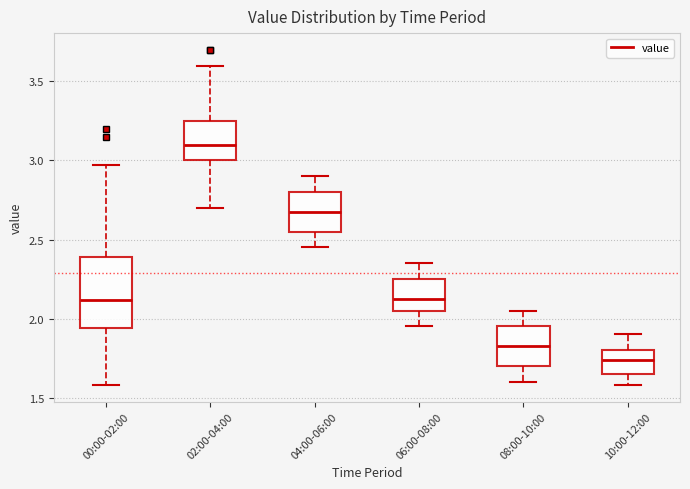

Comparing the boxes themselves (not the whiskers), which one is the tallest?

00:00-02:00